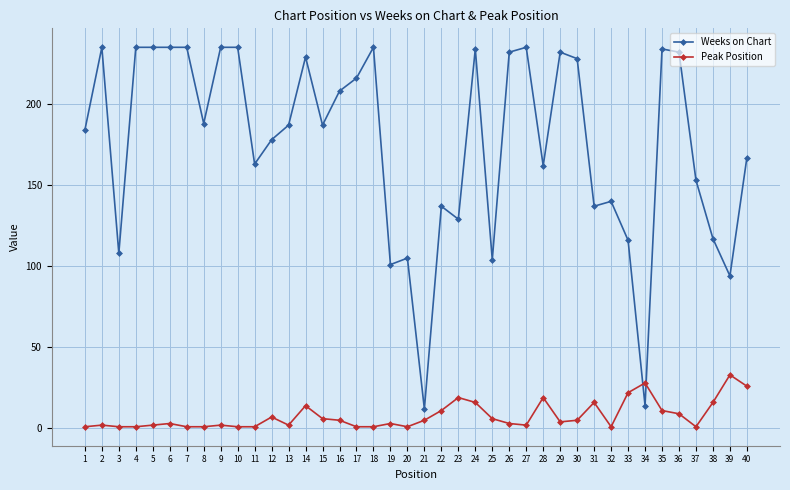

Which series has the largest range (max minus min)?

Weeks on Chart